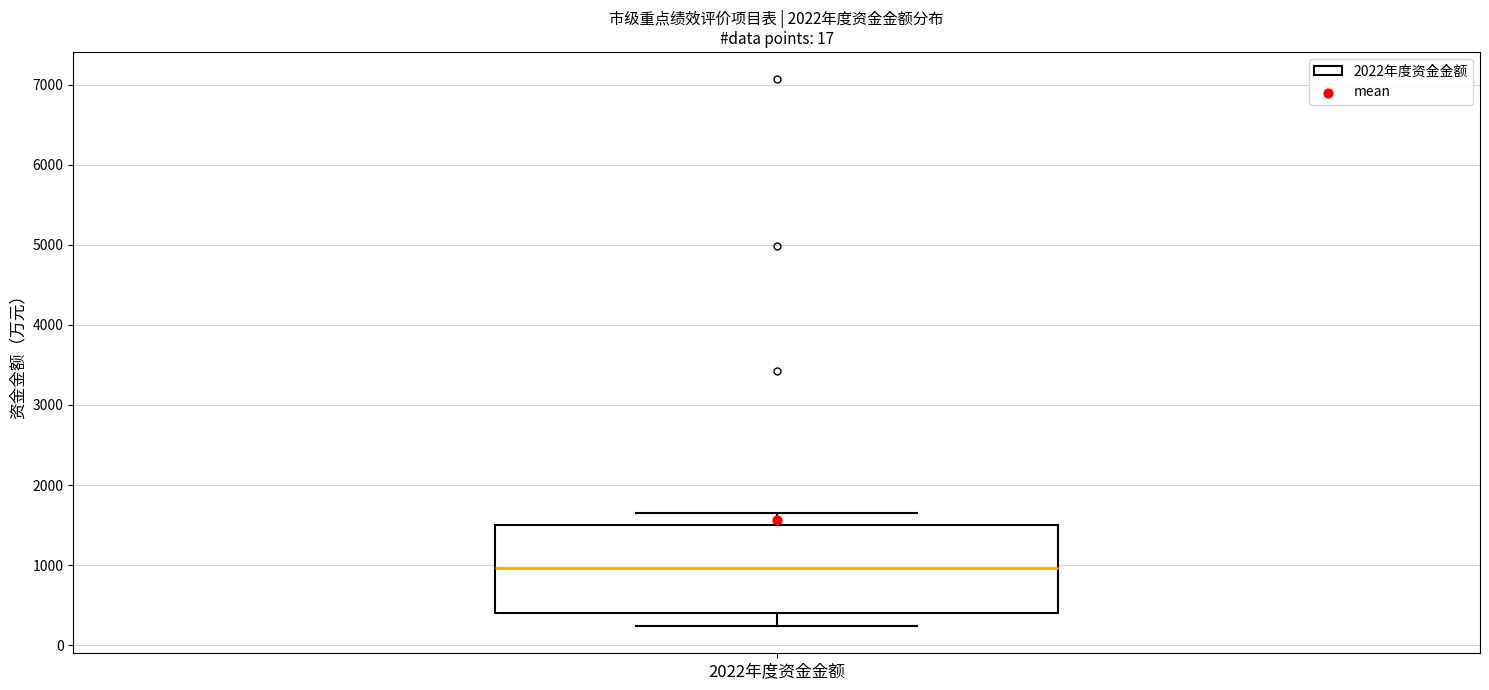

Where is the lower edge of the box for 2022年度资金金额 on the y-axis? The values are not printed on the chart, so give them approximately, as read against the axis.

400